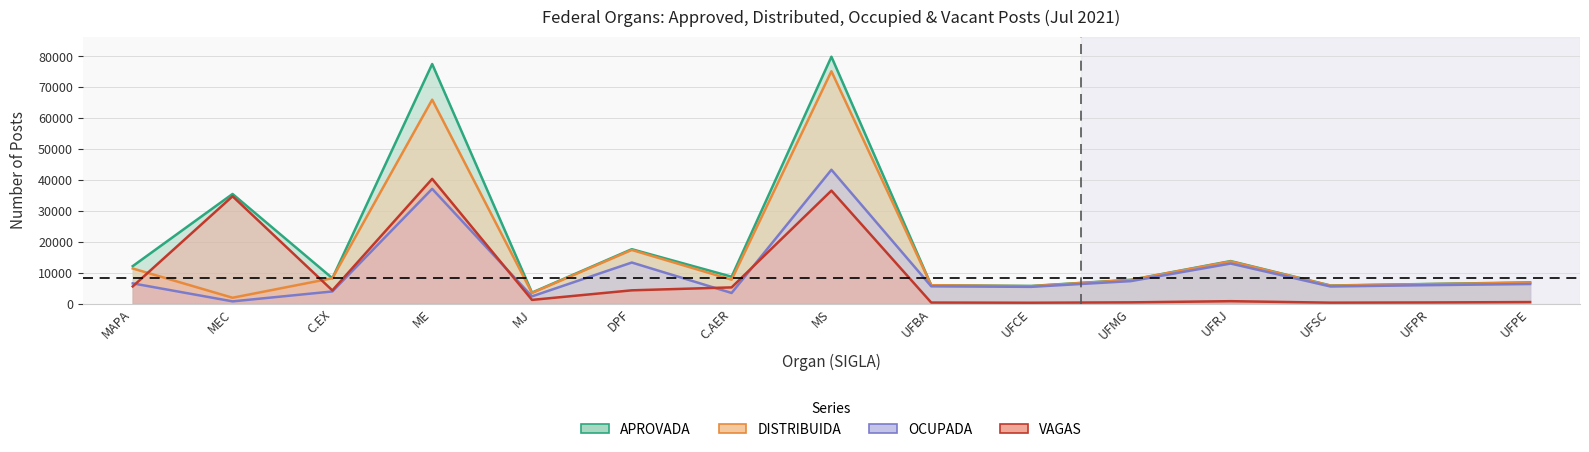

What is the difference between the DISTRIBUIDA values at MS and MAPA?

63806